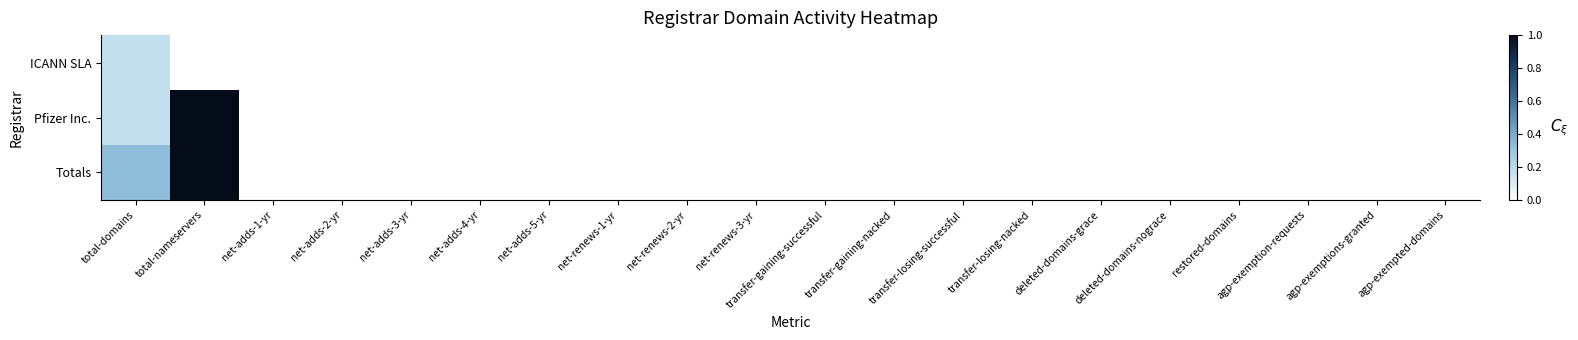

Which has a higher value, net-renews-2-yr or deleted-domains-grace?

net-renews-2-yr